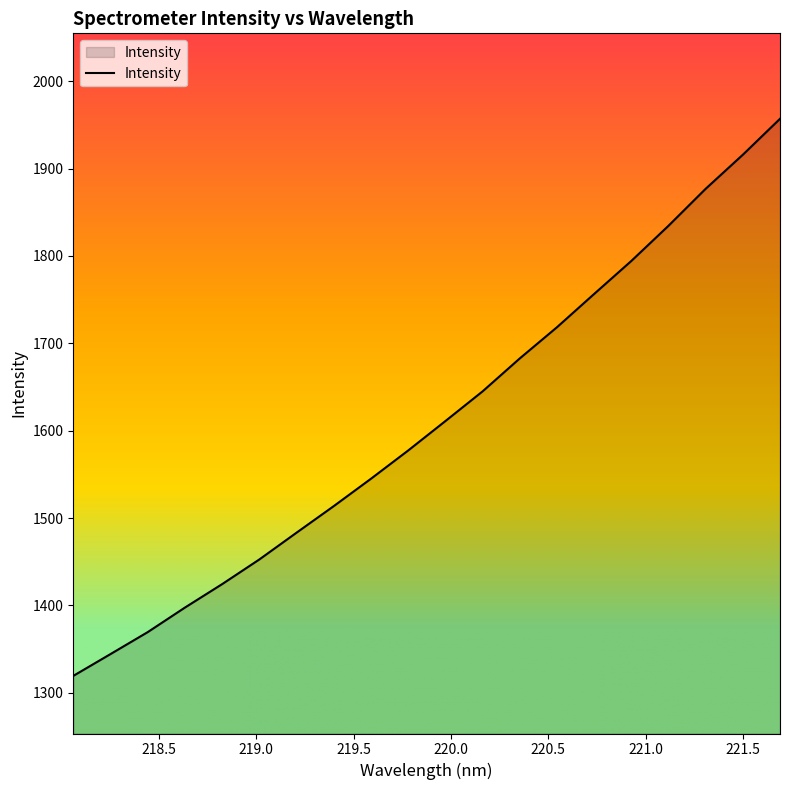

What is the greatest value displayed?

1957.1